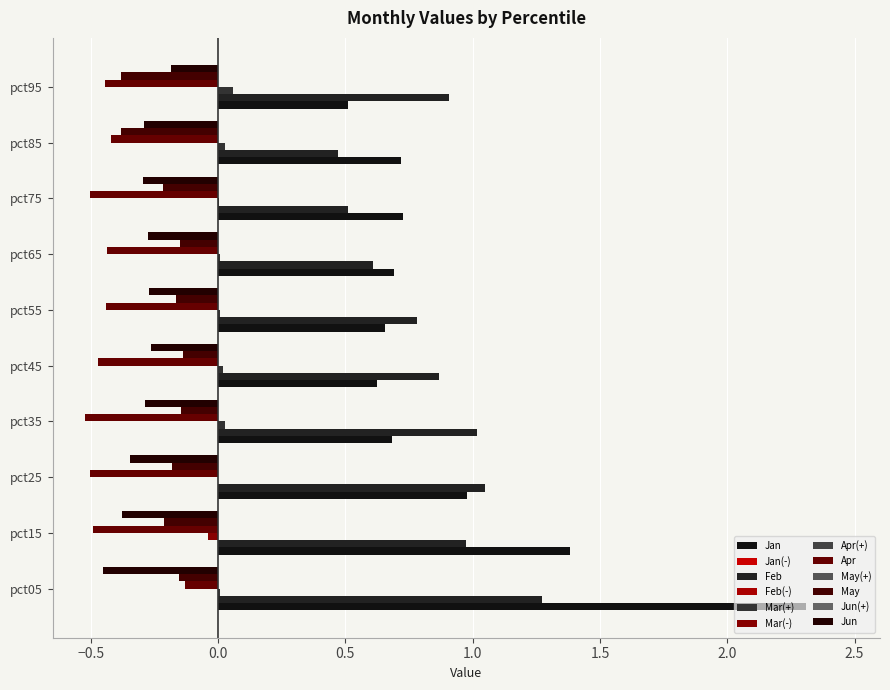

Rank the series by their maximum value, from lowest to highest.

Jun, May, Apr, Feb, Jan